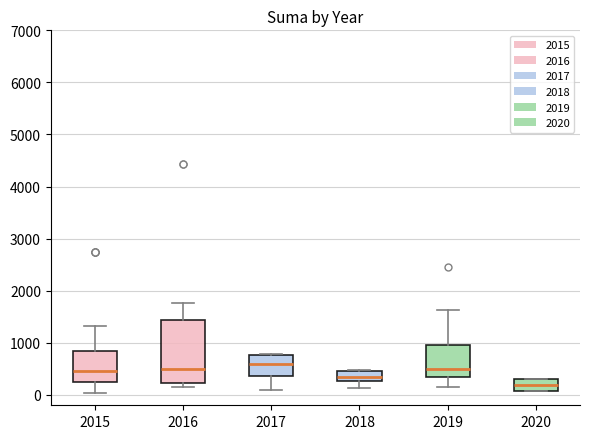

Reading left to right, transcribe this box plot: for each box, give where its median line is, the range the box spans, and where its two whiskers end, as read against the y-axis. The values are not printed on the chart, so give them approximately, as read against the axis.

2015: median 500, box 300 to 800, whiskers 0 to 1300
2016: median 500, box 200 to 1400, whiskers 100 to 1800
2017: median 600, box 400 to 800, whiskers 100 to 800
2018: median 300 (inside the box), box 300 to 500, whiskers 100 to 500
2019: median 500, box 300 to 1000, whiskers 200 to 1600
2020: median 200, box 100 to 300, whiskers 100 to 300